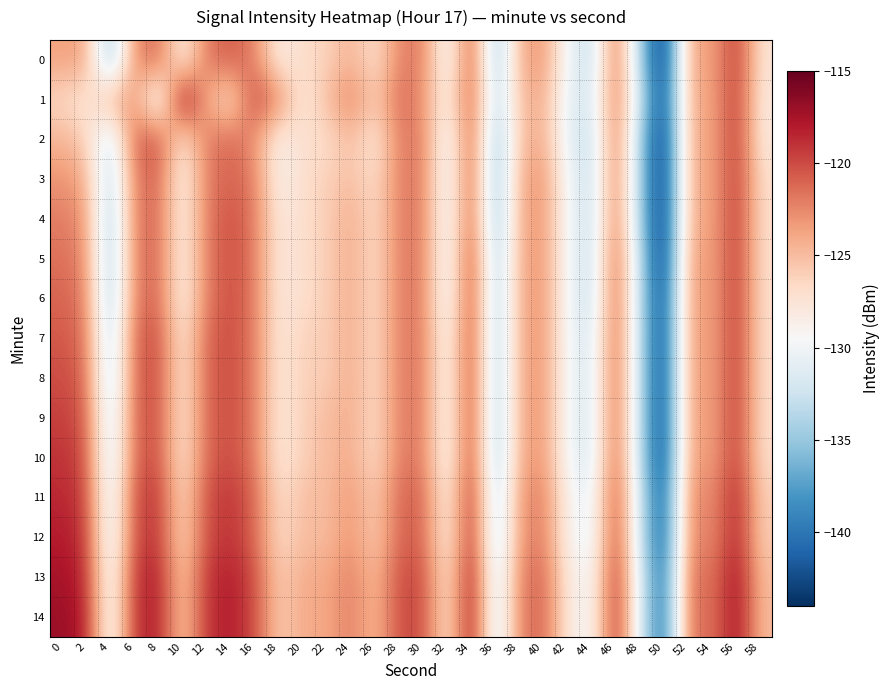

Rank the series at 28 from lowest to highest value.

0, 2, 3, 4, 5, 6, 7, 8, 9, 10, 1, 11, 12, 13, 14